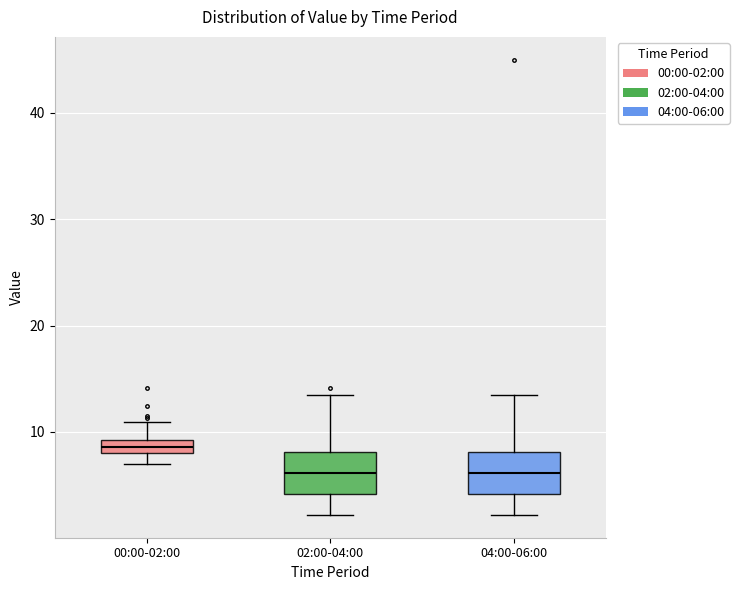

Which box's median line is the highest?

00:00-02:00